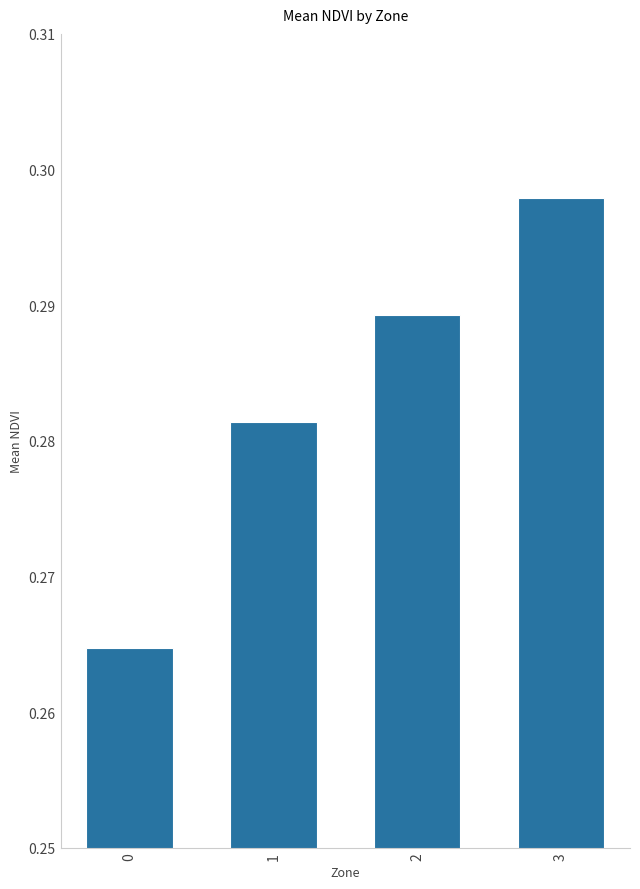

What is the sum of all values?

1.1